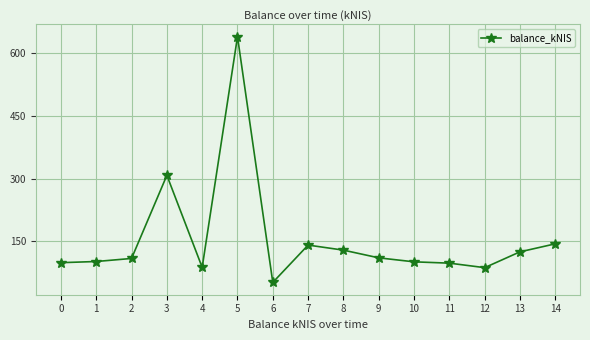

What is the approximate value at 3?

307.8